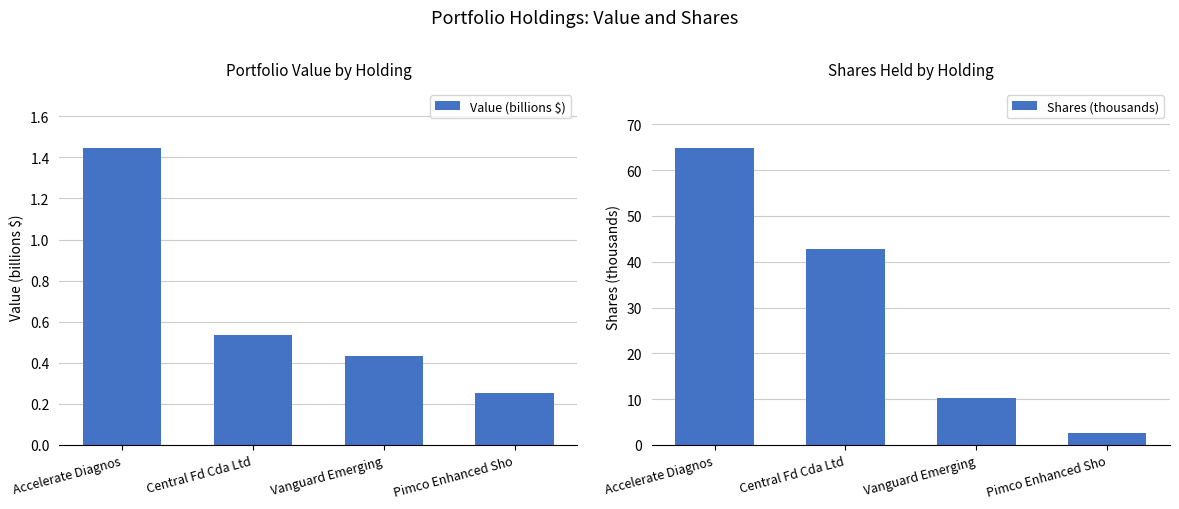

At Accelerate Diagnos, list the series in order from largest to smallest.

Shares (thousands), Value (billions $)